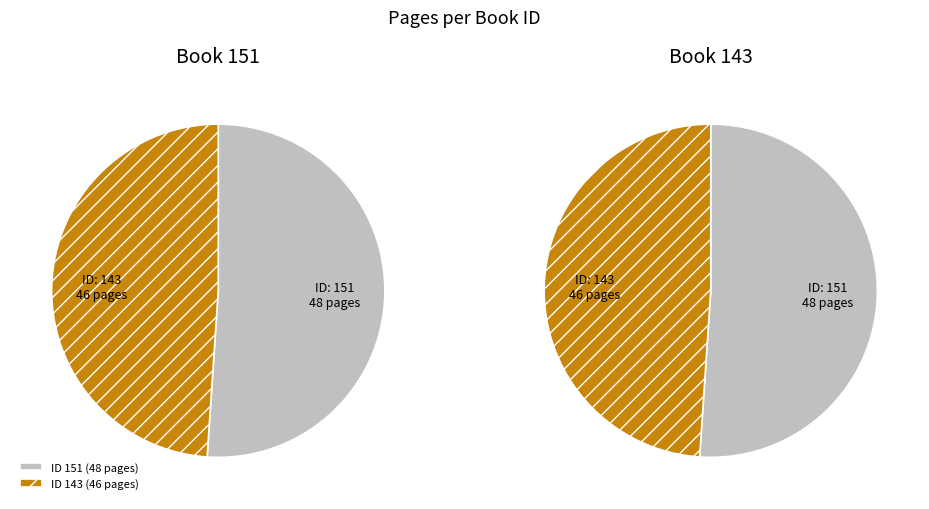

To the nearest percent, what percentage of the pie is 151?

51%